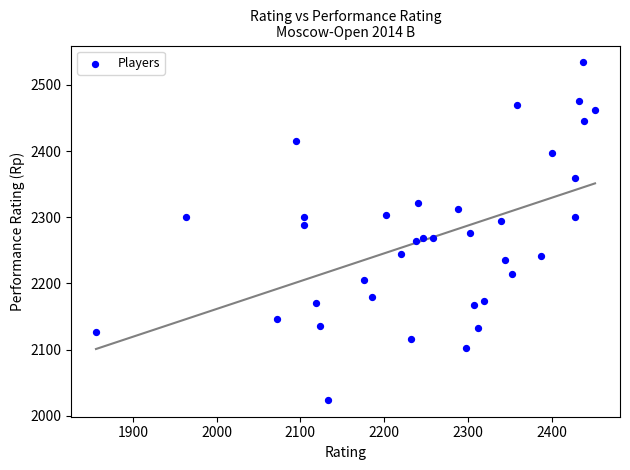

What is the range of X values (max minus min)?

596